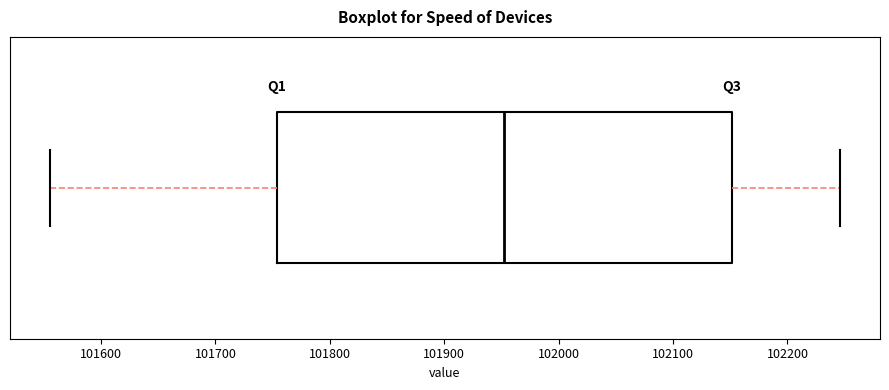

Where does the median line of the box sit on the x-axis? The values are not printed on the chart, so give them approximately, as read against the axis.

101950